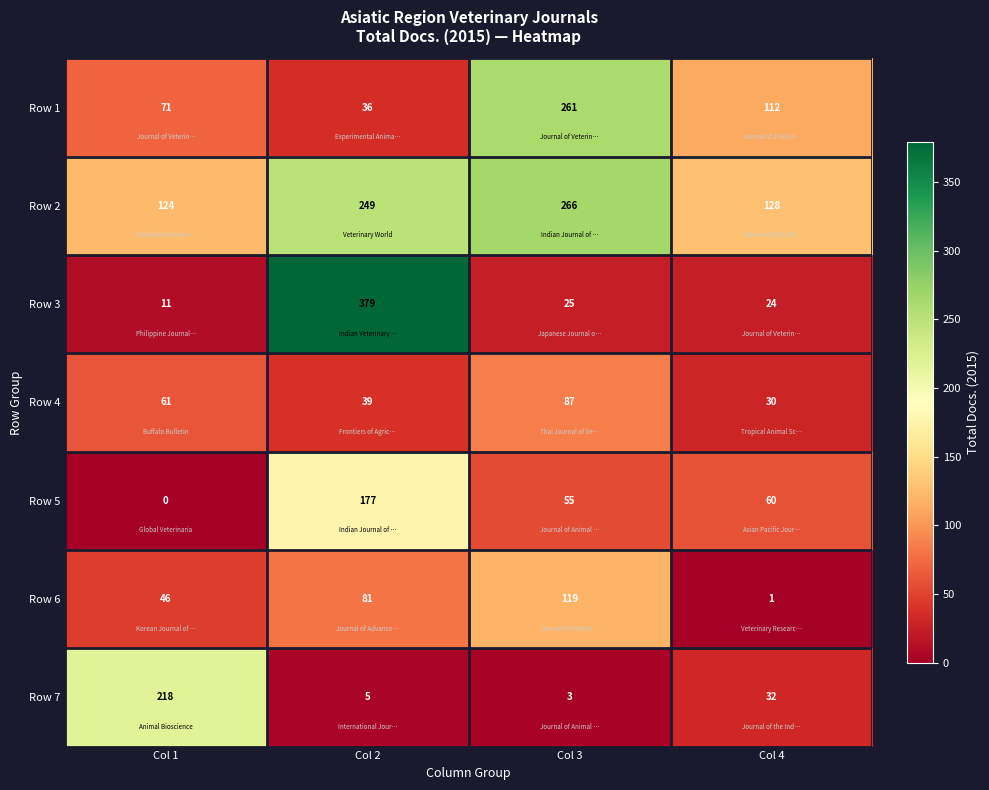

Count the number of categories in the chart.

4